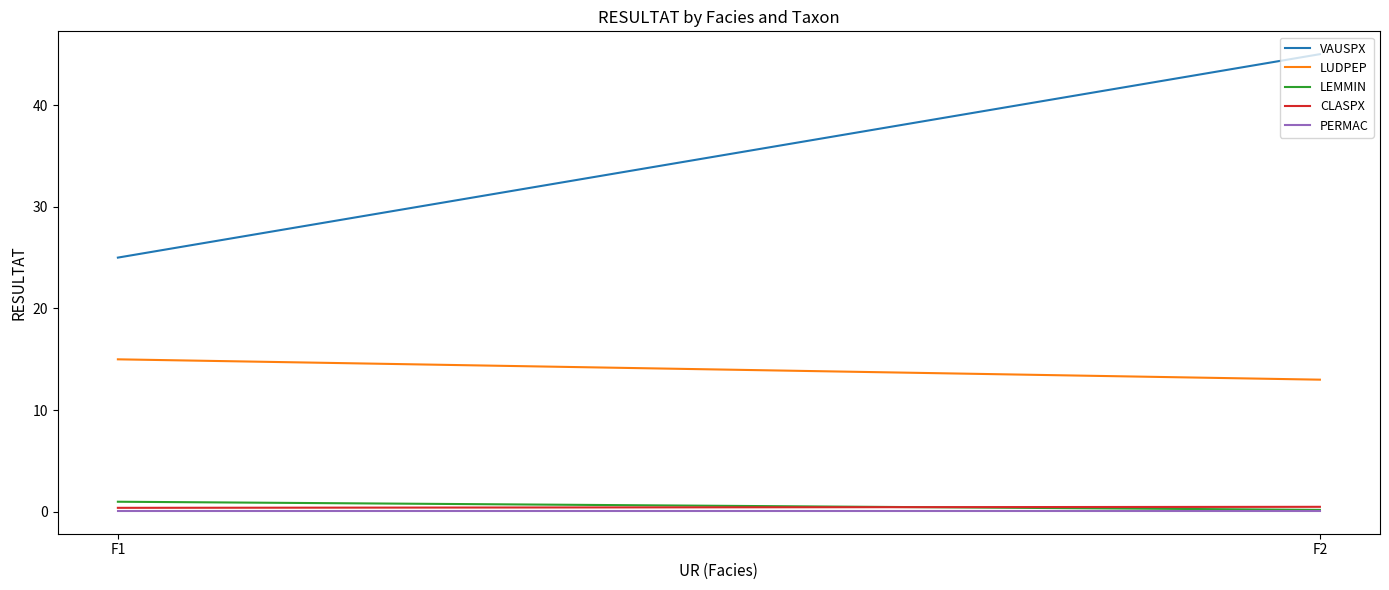

What is the smallest value displayed?

0.1